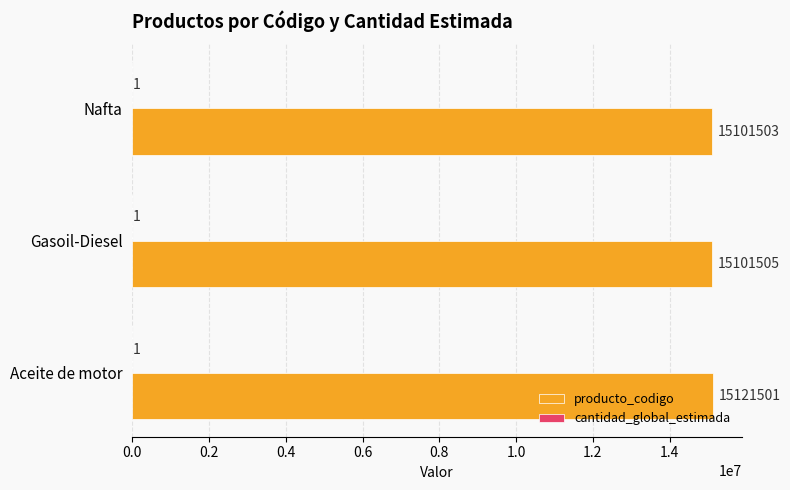

At which label is producto_codigo closest to 15111502?

Gasoil-Diesel